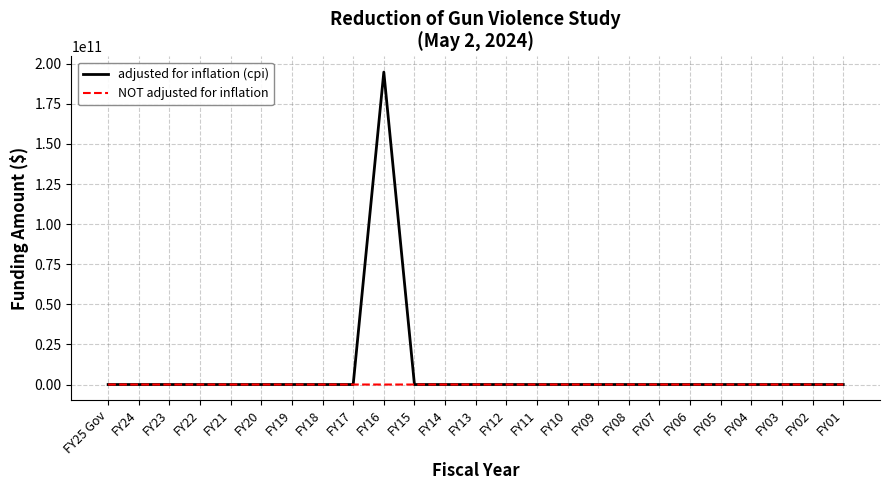

Which series has the largest total across all categories?

adjusted for inflation (cpi)